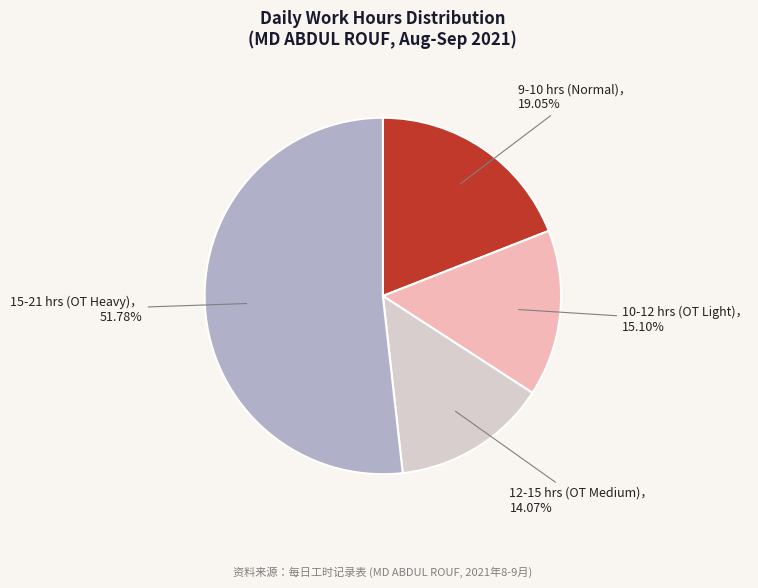

Does any single category account for the majority?

Yes